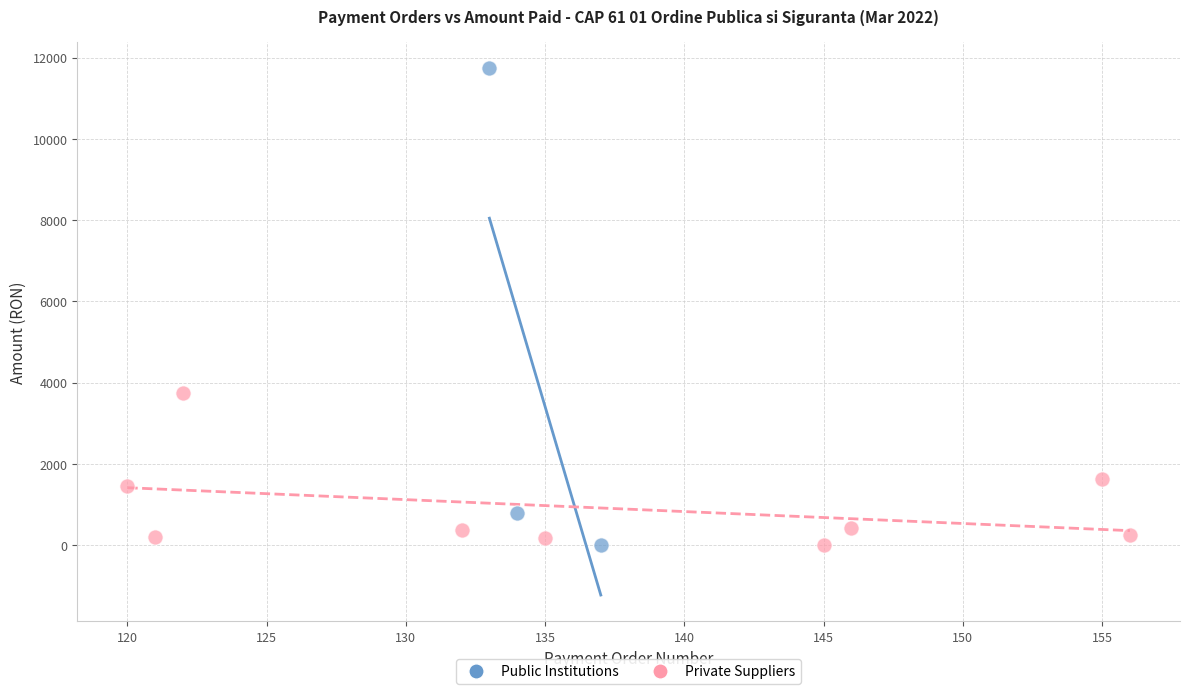

Which series has the largest Y range (max minus min)?

Public Institutions